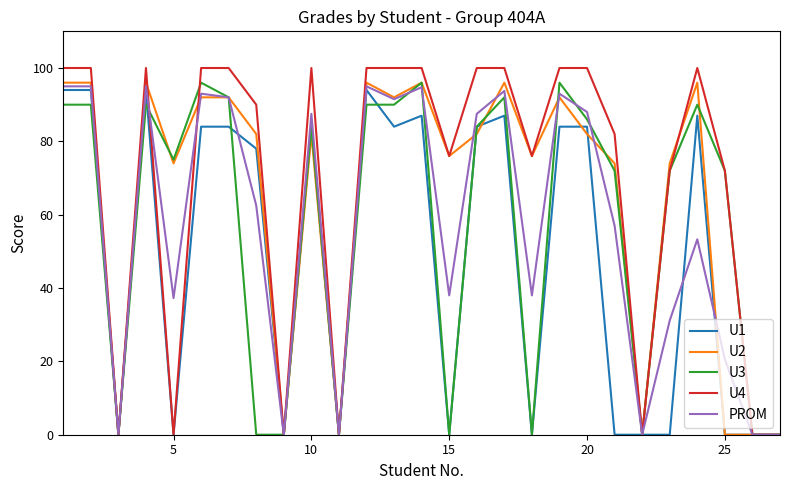

Which series has the largest total across all categories?

U4